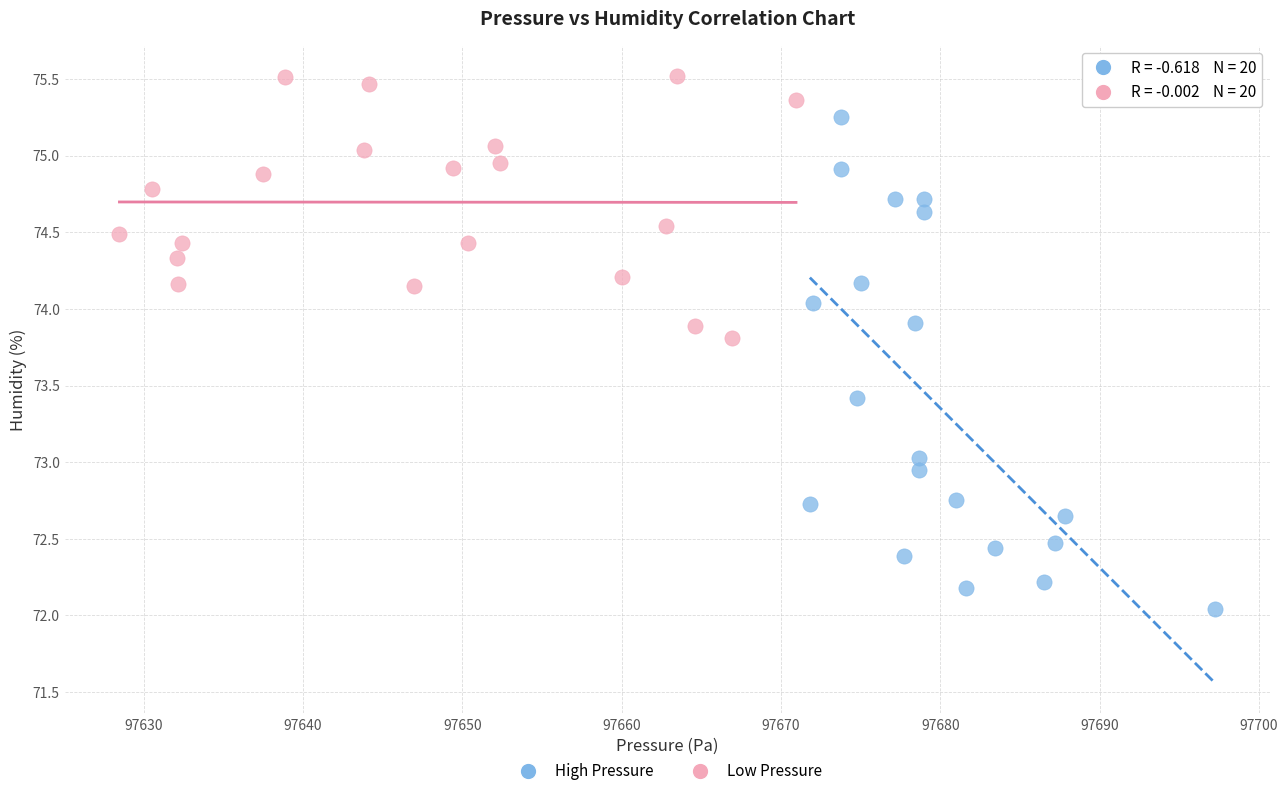

What are all the series names shown in the legend?

High Pressure, Low Pressure